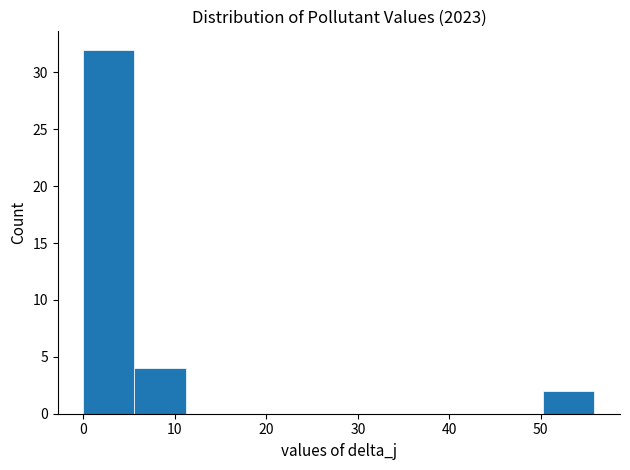

What is the height of the bar covering 50 to 56 on the x-axis? Neither the bar edges nor the heights are printed on the chart, so give them approximately, as read against the axes.

2